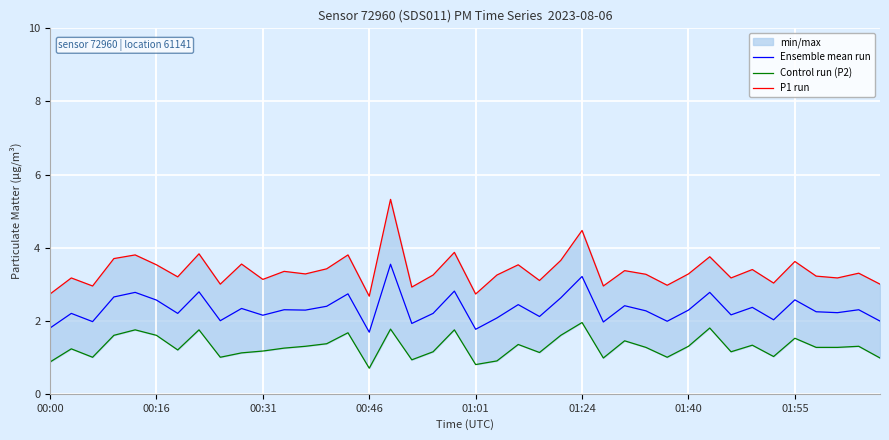

What is the highest value of the Ensemble mean run series?

3.5